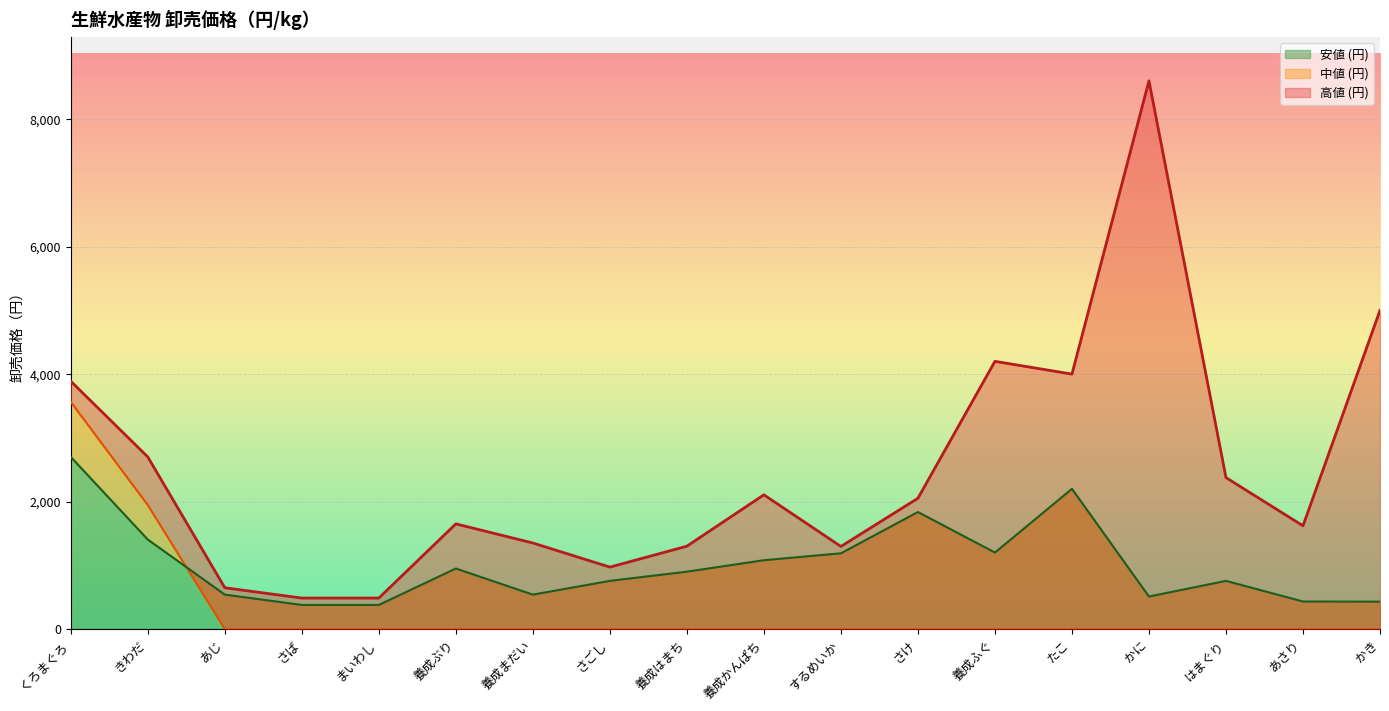

Between くろまぐろ and たこ, which series saw the biggest shift?

中値 (円)